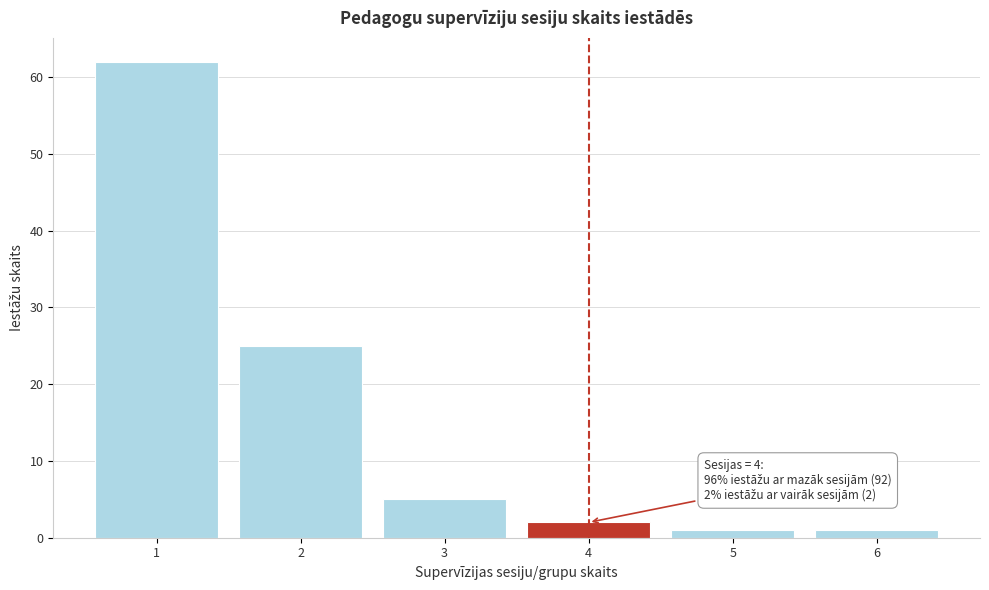

Reading left to right, transcribe all the data shown in this chart.

62	25	5	2	1	1